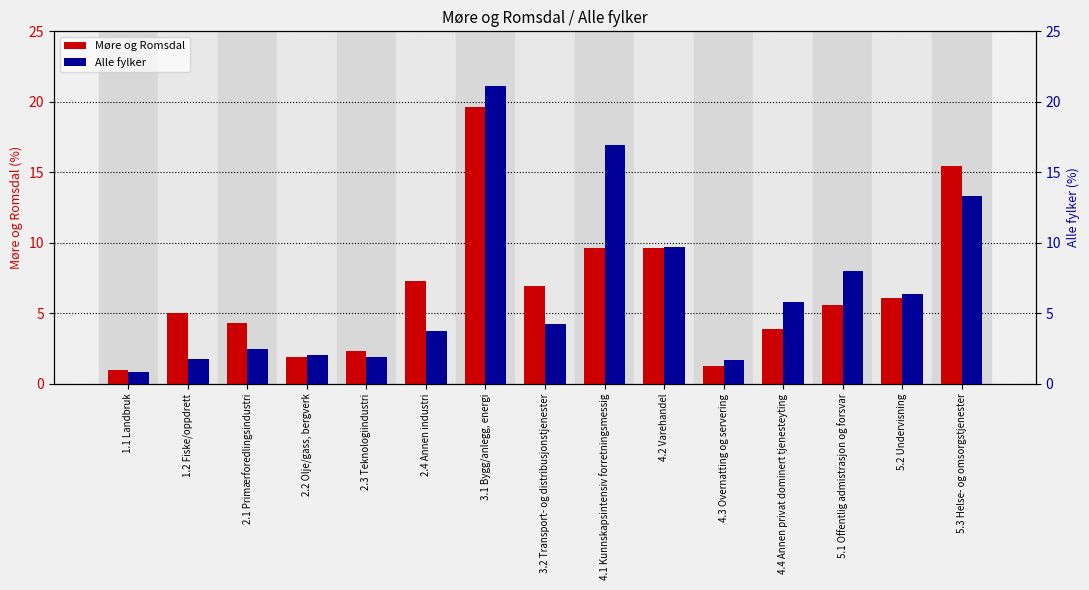

What is the difference between the highest and lowest values at 1.1 Landbruk?

0.2